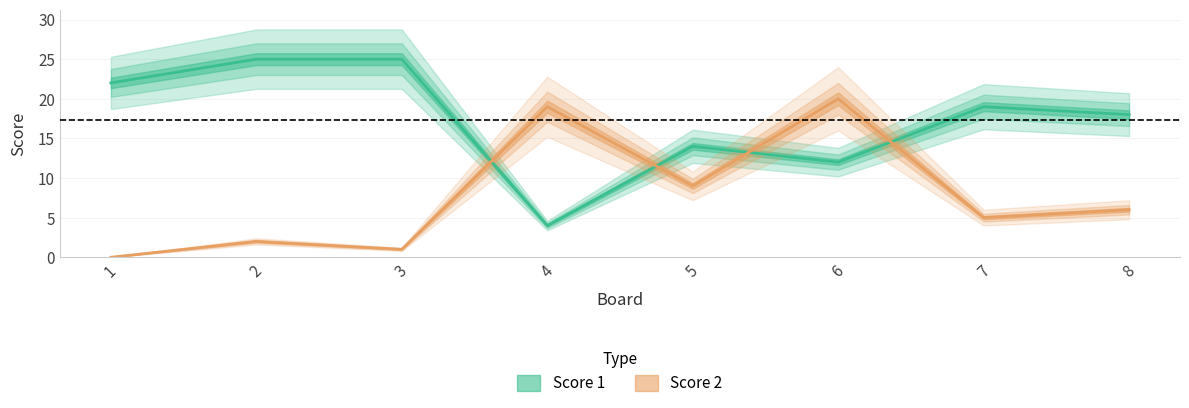

How many times do Score 2 and Score 1 cross each other?

4